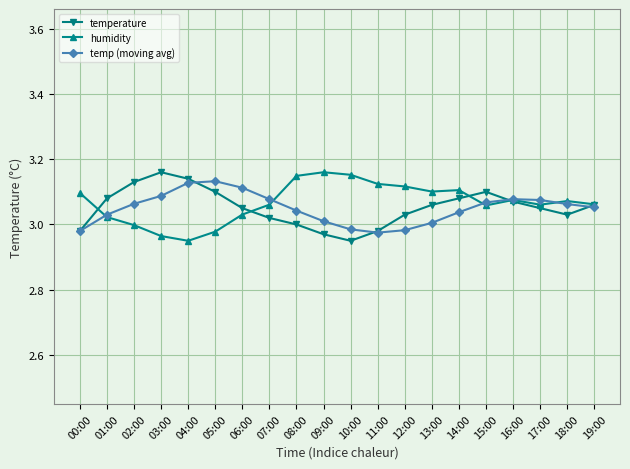

True or false: humidity and temperature intersect in this chart.

True